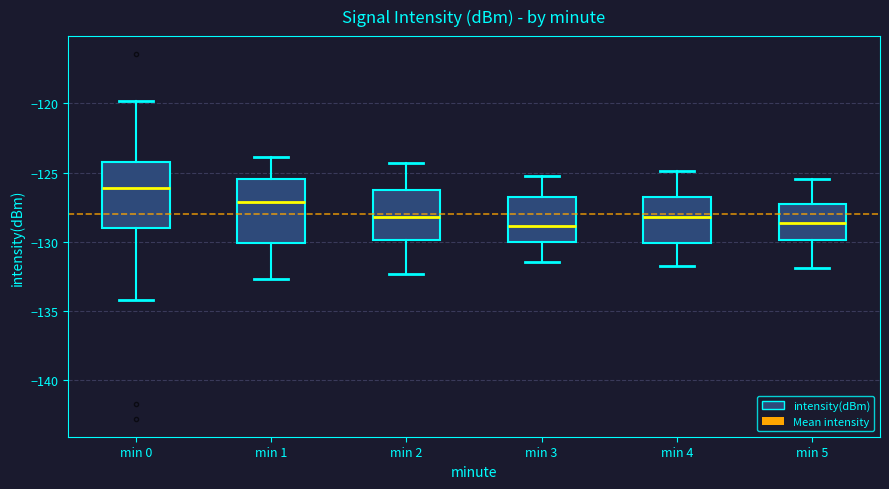

Which box's median line is the highest?

min 0